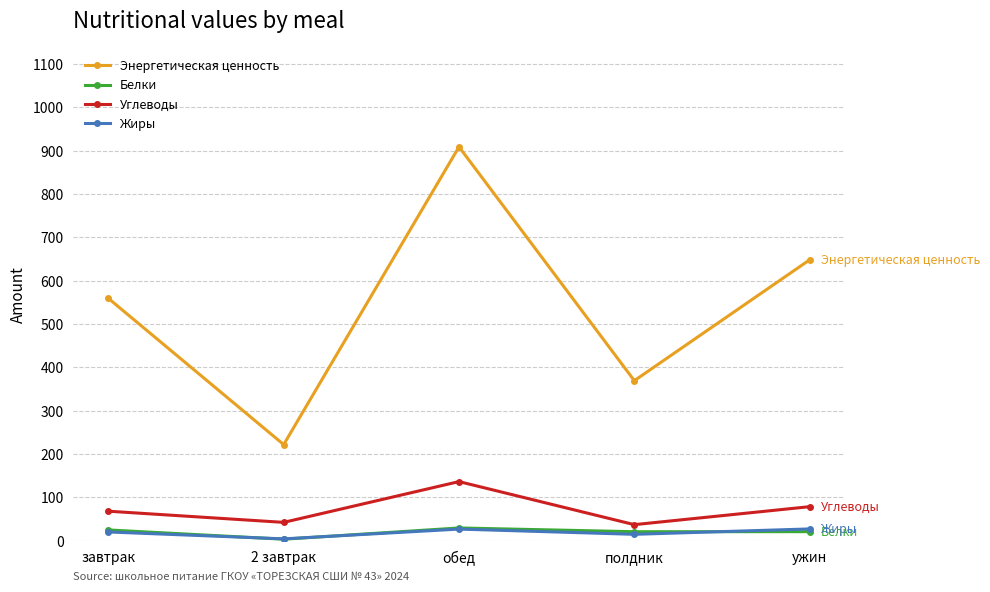

The Углеводы series shows 136.3 at обед. True or false?

True